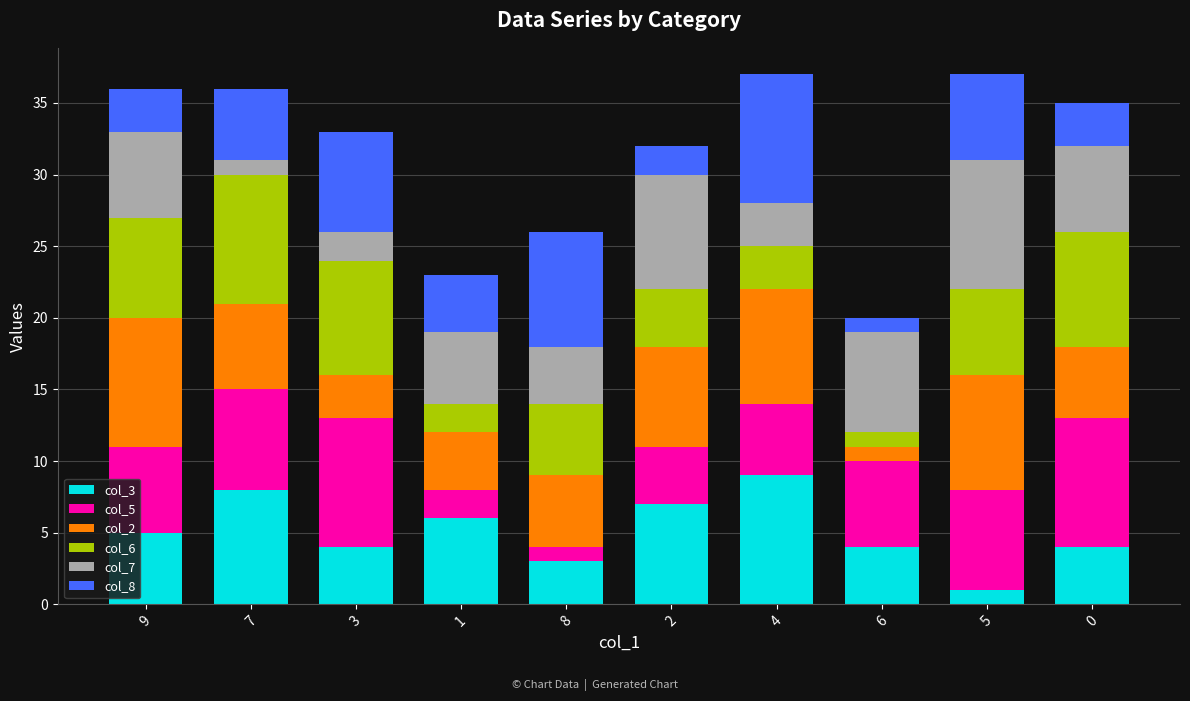

How many bars are there in total?

10